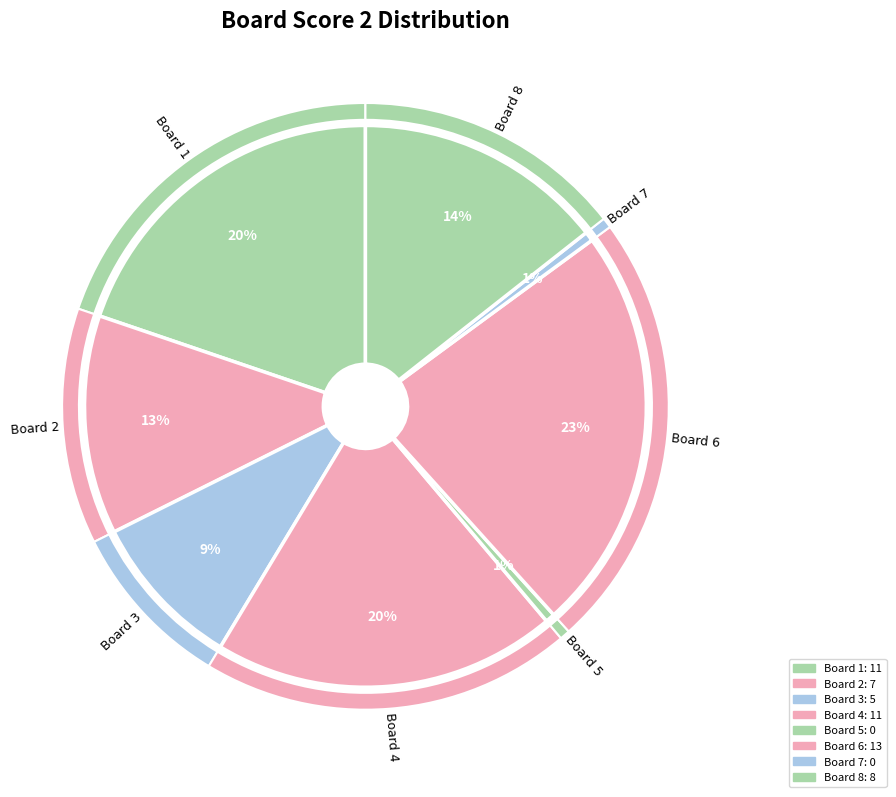

How many slices are in this pie chart?

8